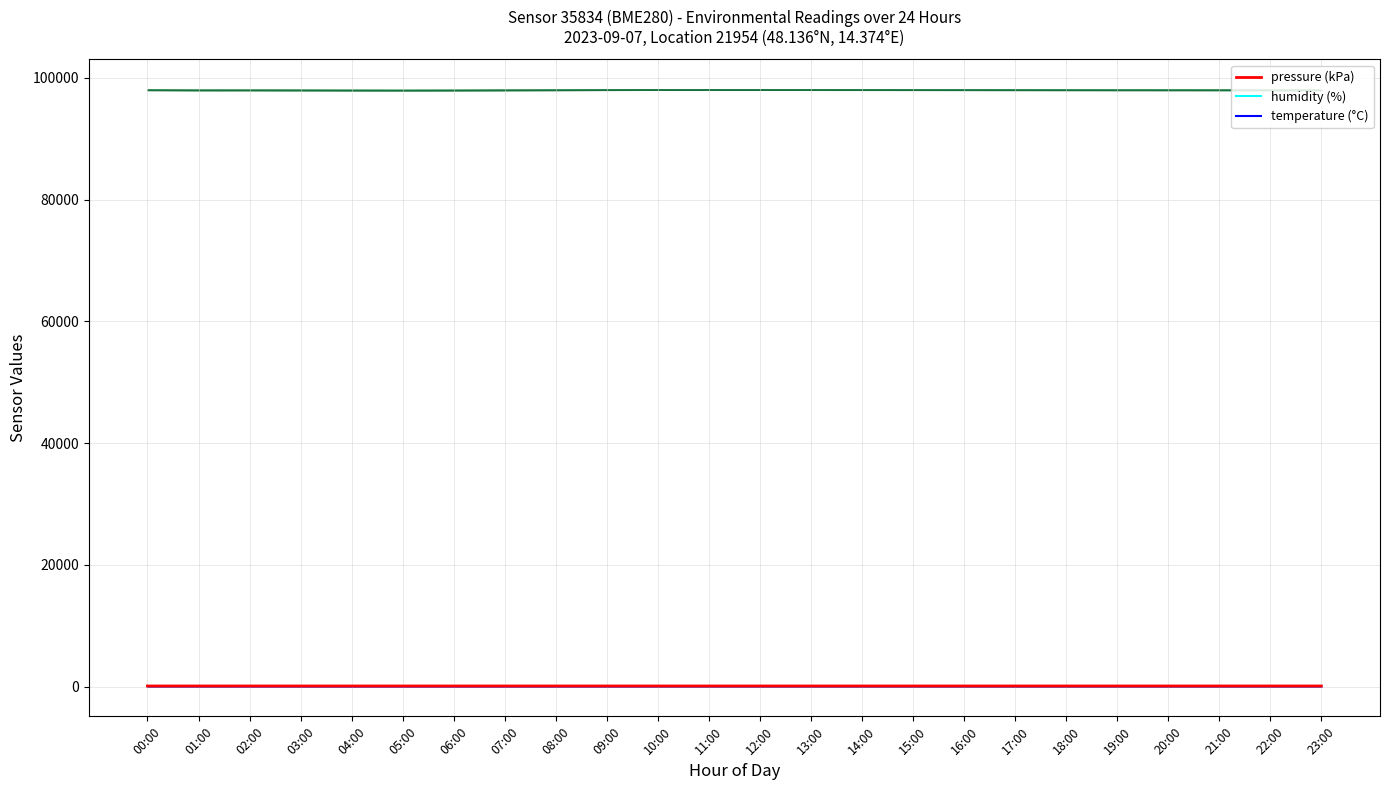

Reading left to right, list all the values displayed in this chart.

pressure (kPa): 00:00=98.0	01:00=98.0	02:00=98.0	03:00=98.0	04:00=98.0	05:00=98.0	06:00=98.0	07:00=98.0	08:00=98.0	09:00=98.1	10:00=98.1	11:00=98.1	12:00=98.1	13:00=98.1	14:00=98.1	15:00=98.1	16:00=98.1	17:00=98.0	18:00=98.0	19:00=98.0	20:00=98.0	21:00=98.0	22:00=98.0	23:00=98.0
humidity (%): 00:00=60.4	01:00=62.0	02:00=64.3	03:00=65.5	04:00=66.2	05:00=66.8	06:00=67.1	07:00=66.9	08:00=65.8	09:00=64.2	10:00=62.5	11:00=61.0	12:00=60.2	13:00=59.8	14:00=59.5	15:00=59.4	16:00=59.6	17:00=60.0	18:00=60.5	19:00=61.0	20:00=61.4	21:00=61.7	22:00=61.9	23:00=62.1
temperature (°C): 00:00=19.8	01:00=19.1	02:00=18.5	03:00=18.1	04:00=17.8	05:00=17.6	06:00=17.5	07:00=17.6	08:00=18.0	09:00=18.8	10:00=19.5	11:00=20.2	12:00=20.8	13:00=21.2	14:00=21.5	15:00=21.6	16:00=21.5	17:00=21.2	18:00=20.8	19:00=20.4	20:00=20.1	21:00=19.8	22:00=19.6	23:00=19.4